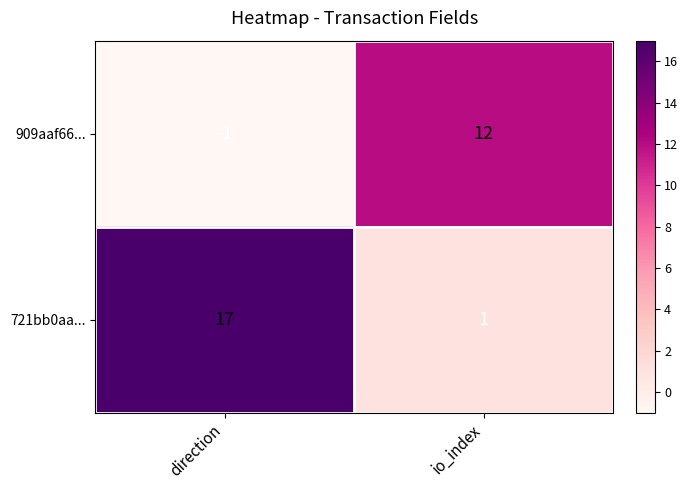

Reading left to right, extract all data points from this chart.

909aaf66...: direction=-1	io_index=12
721bb0aa...: direction=17	io_index=1